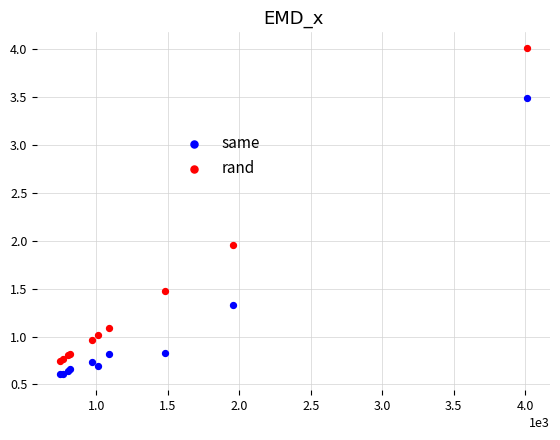

Which series has the largest Y range (max minus min)?

rand